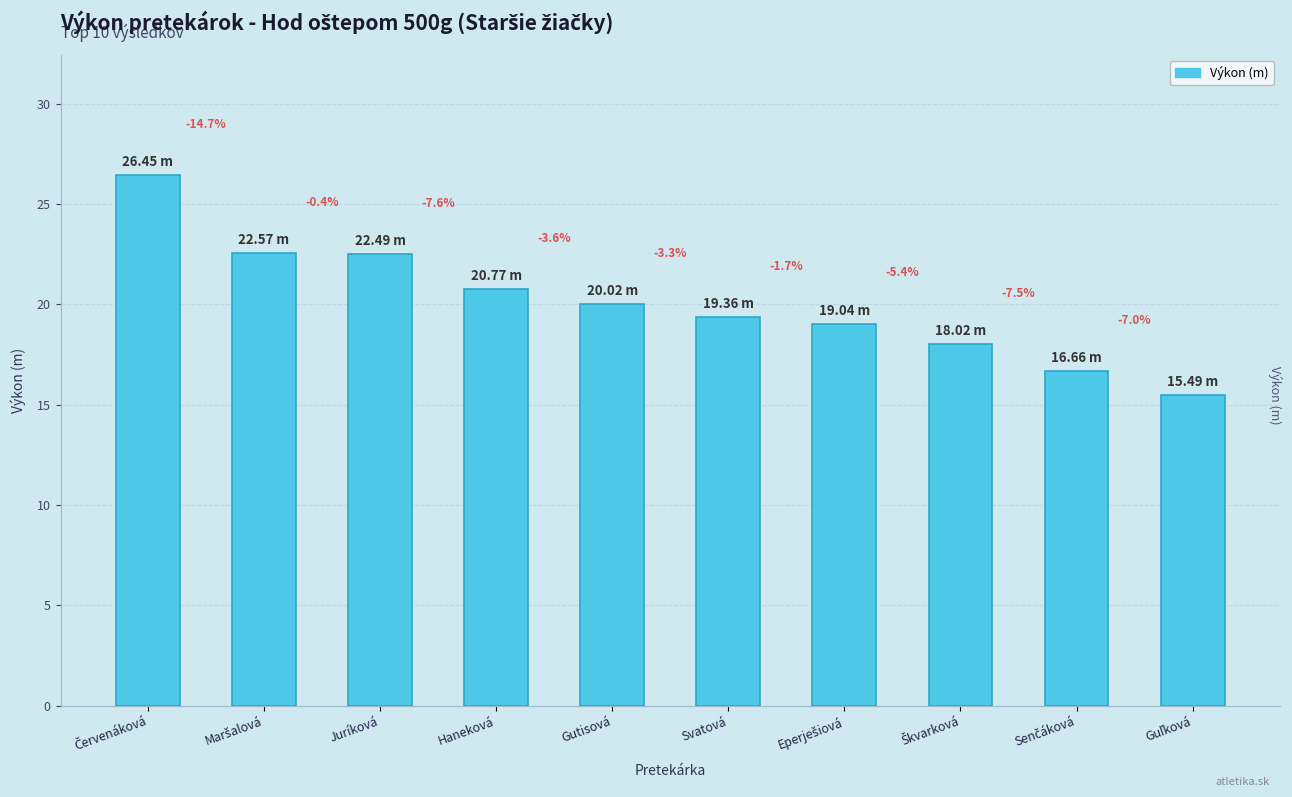

Does the chart contain any negative values?

No